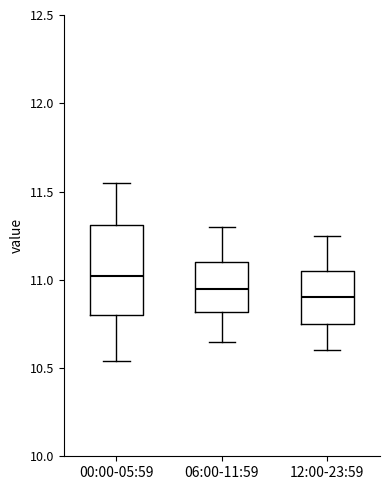

Reading left to right, transcribe this box plot: for each box, give where its median line is, the range the box spans, and where its two whiskers end, as read against the y-axis. The values are not printed on the chart, so give them approximately, as read against the axis.

00:00-05:59: median 11.00, box 10.80 to 11.30, whiskers 10.55 to 11.55
06:00-11:59: median 10.95, box 10.80 to 11.10, whiskers 10.65 to 11.30
12:00-23:59: median 10.90, box 10.75 to 11.05, whiskers 10.60 to 11.25